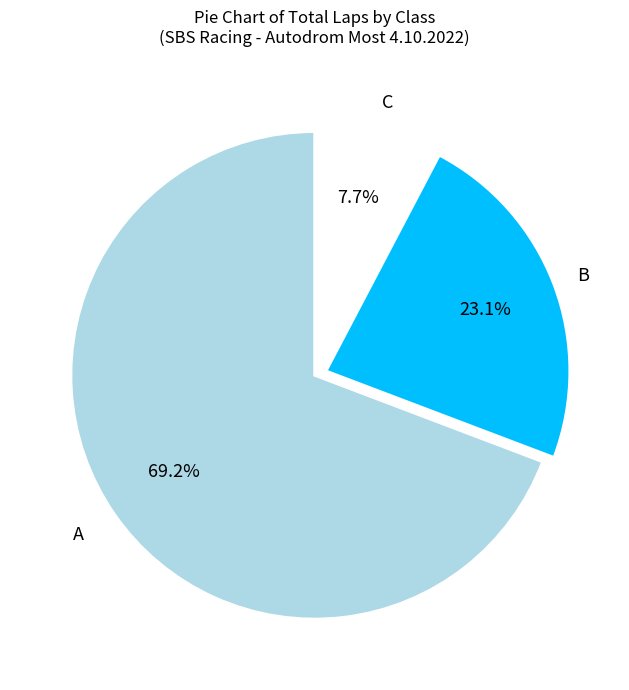

Is there any slice that represents more than half of the pie?

Yes